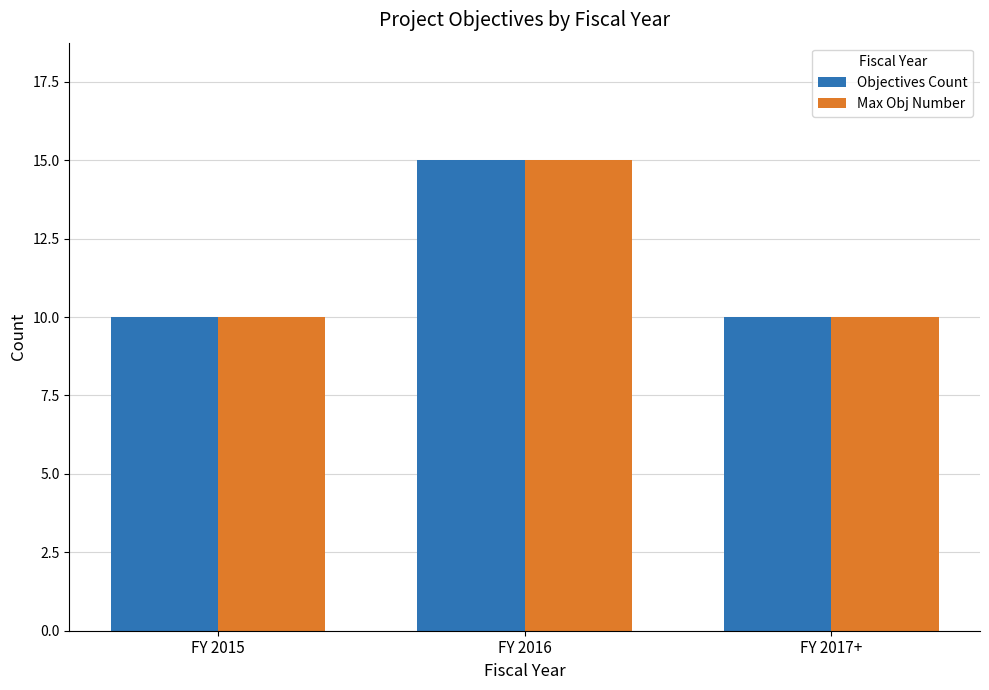

What is the difference between the Objectives Count values at FY 2016 and FY 2017+?

5